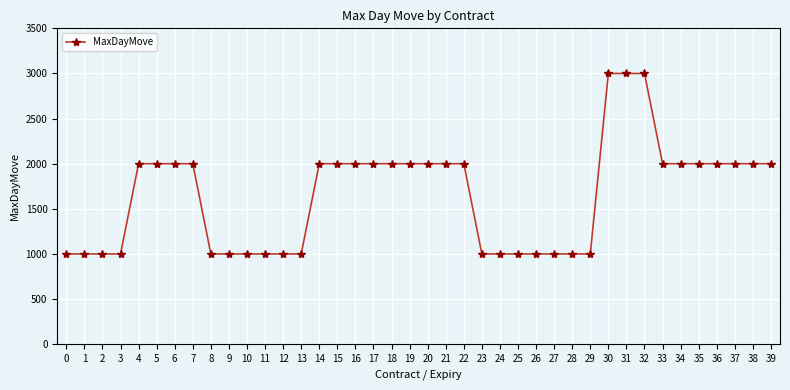

What is the difference between the second highest and minimum values?

2000